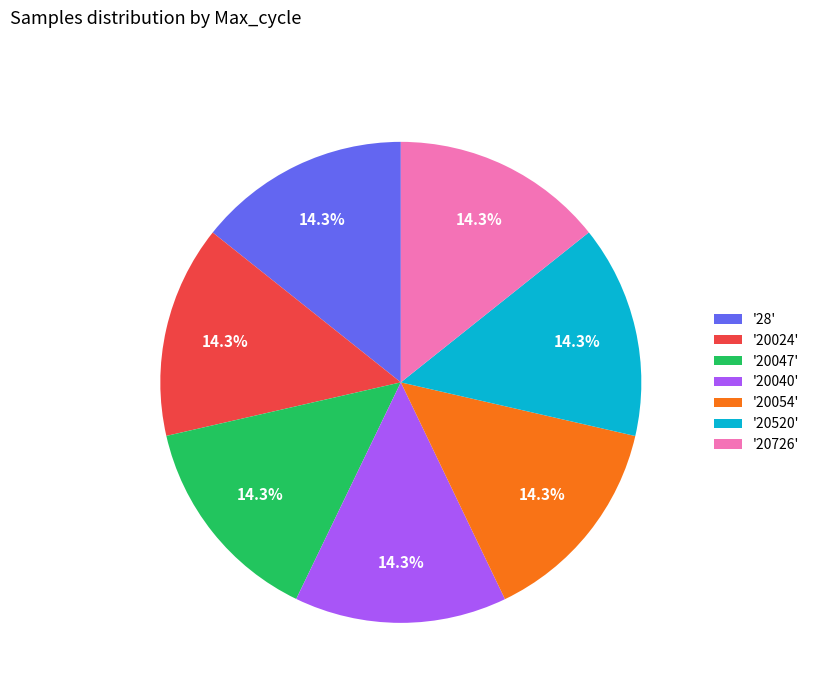

Do '20726' and '20047' together represent more than half of the pie?

No